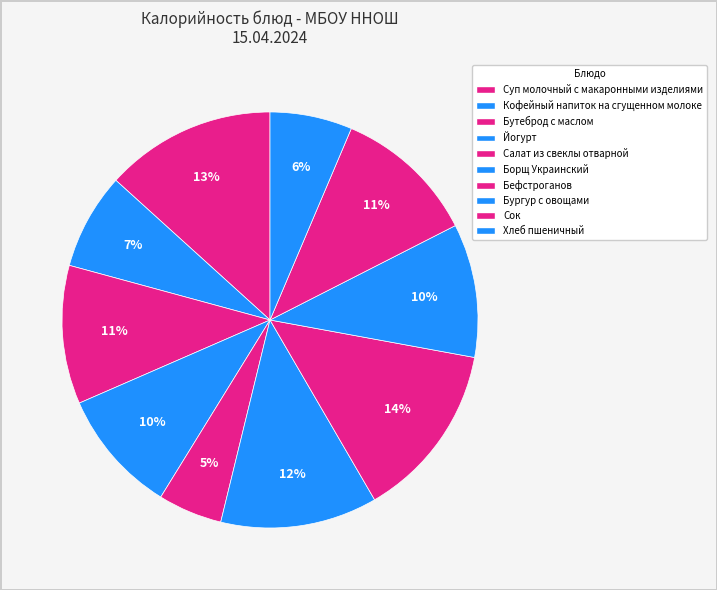

To the nearest percent, what percentage of the pie is Йогурт?

10%